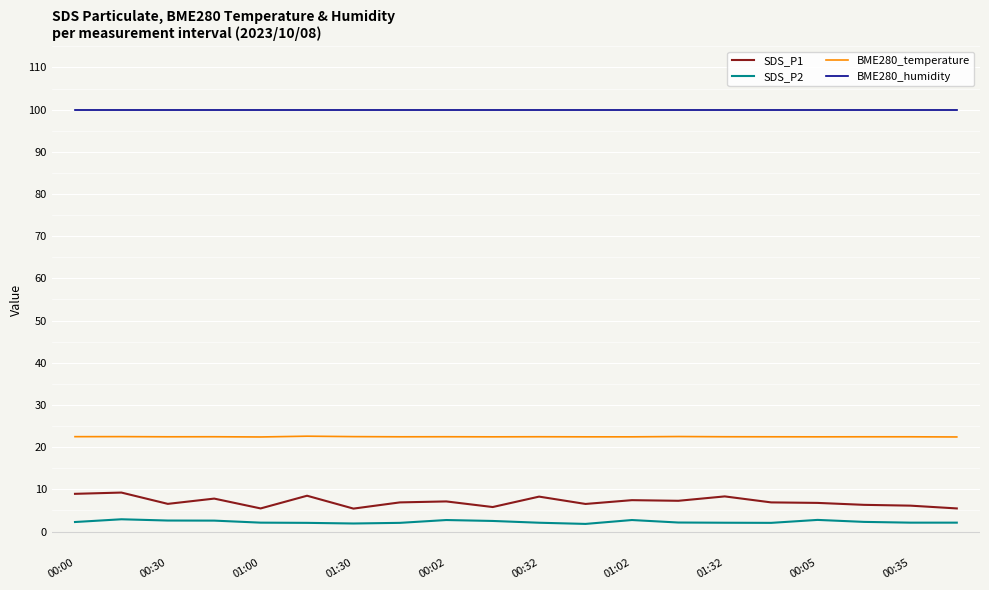

List the series in order of their peak value, highest first.

BME280_humidity, BME280_temperature, SDS_P1, SDS_P2